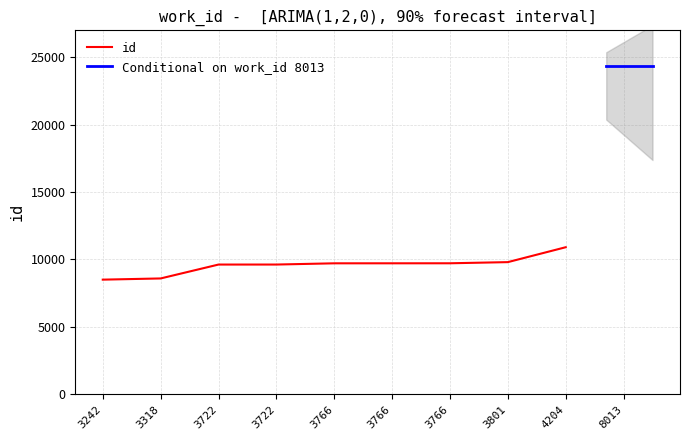

Where is the data nearest to the value 16435?

4204